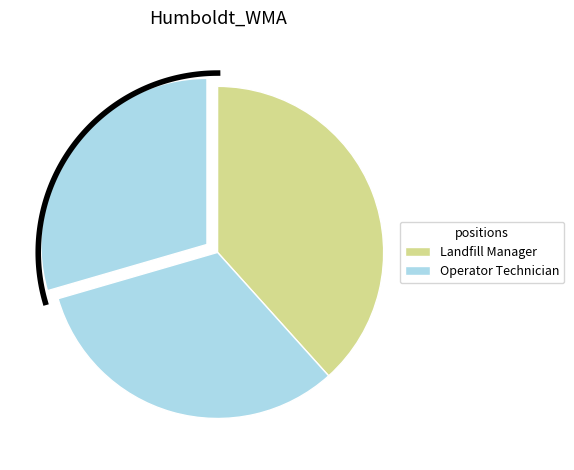

Is it true that Operator Technician  is 29% of the pie?

True